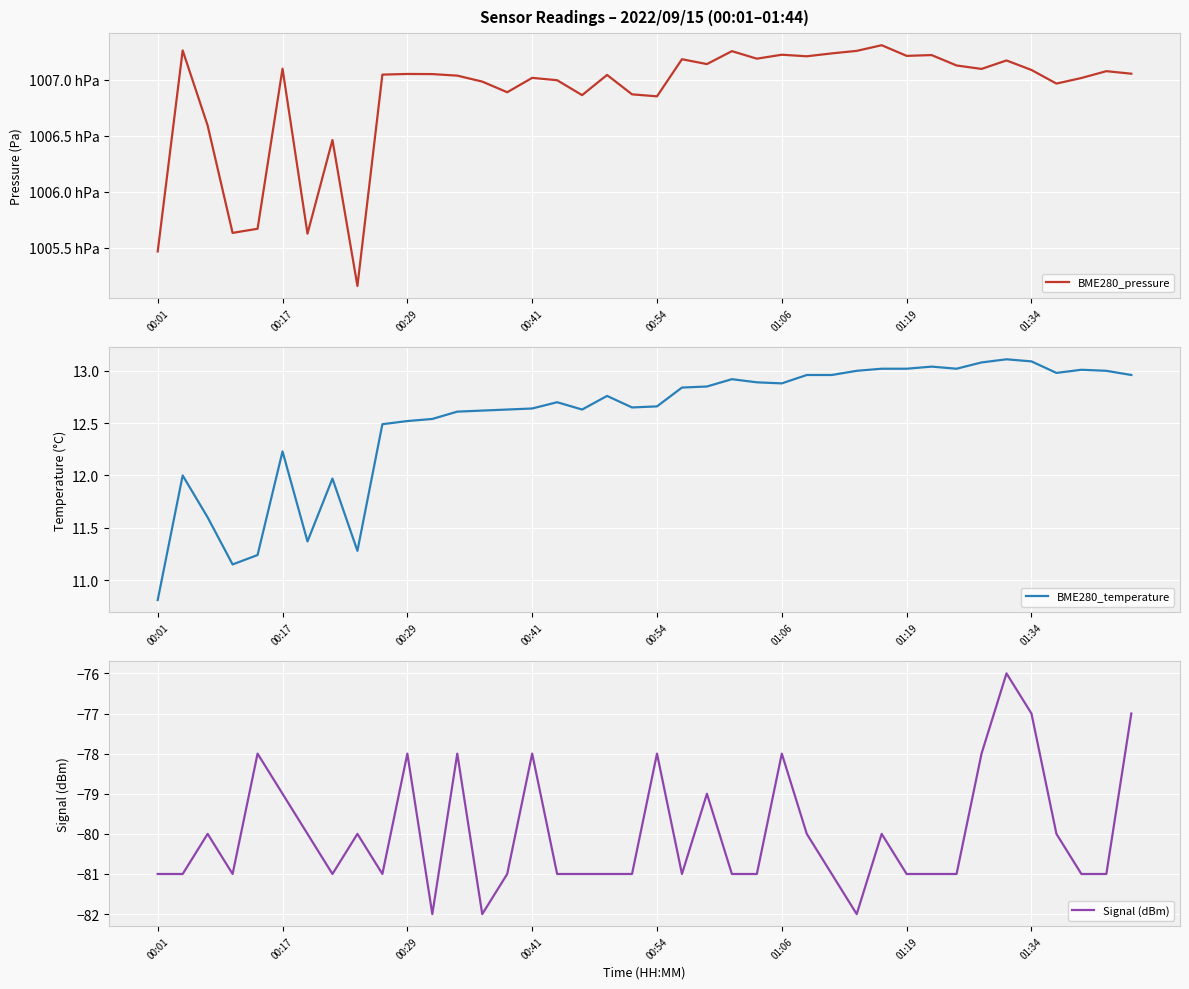

What is the highest value of the Signal (dBm) series?

-76